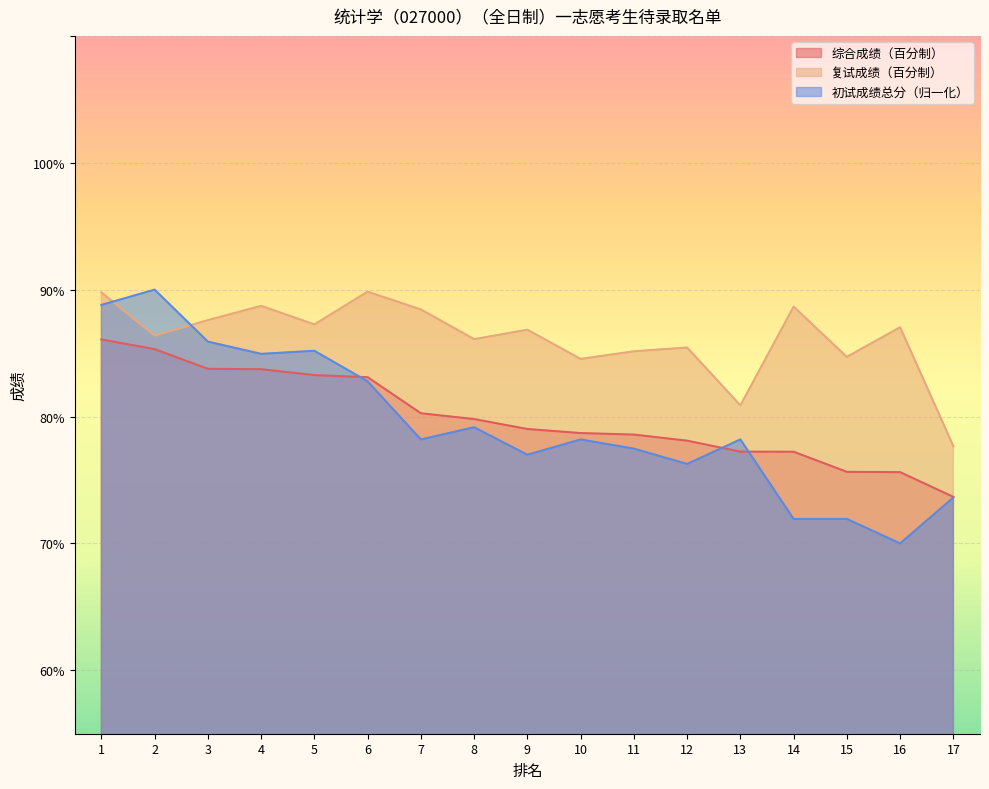

What is the spread (max minus min) of values at 17?

4.0